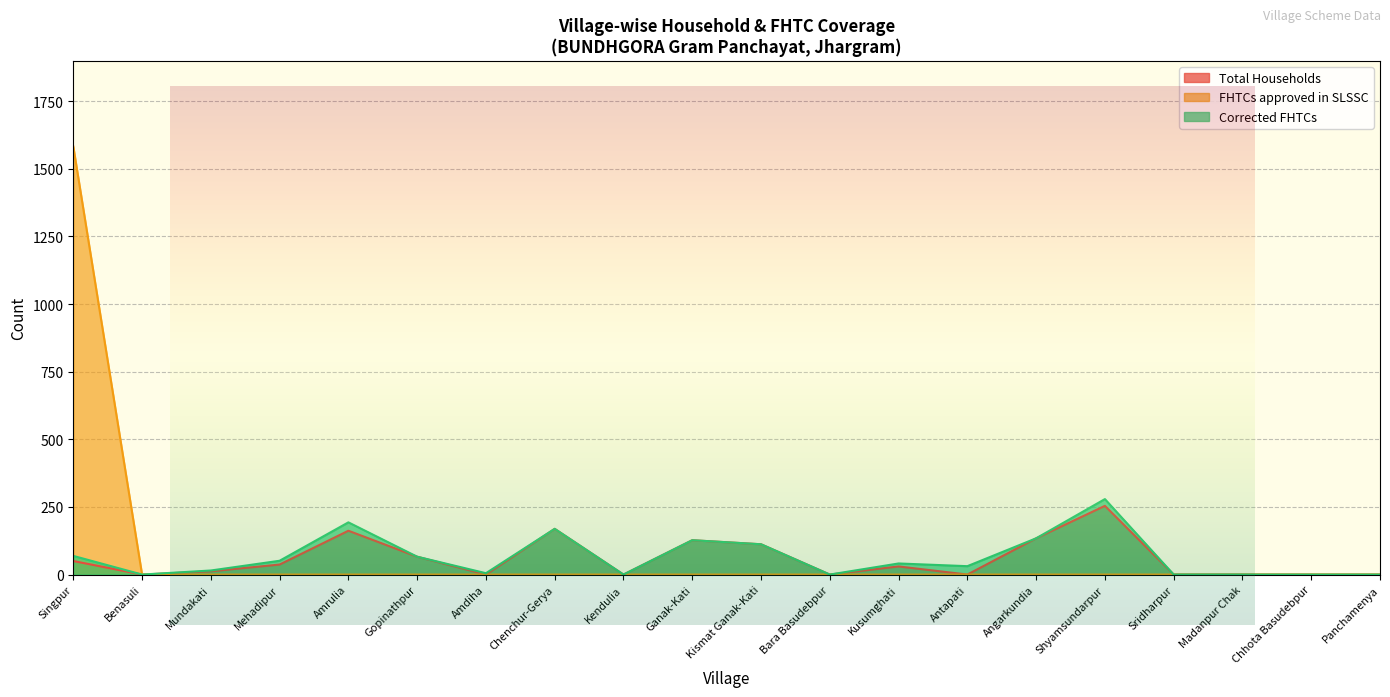

True or false: Corrected FHTCs has more than 1 points higher than both neighbors.

True